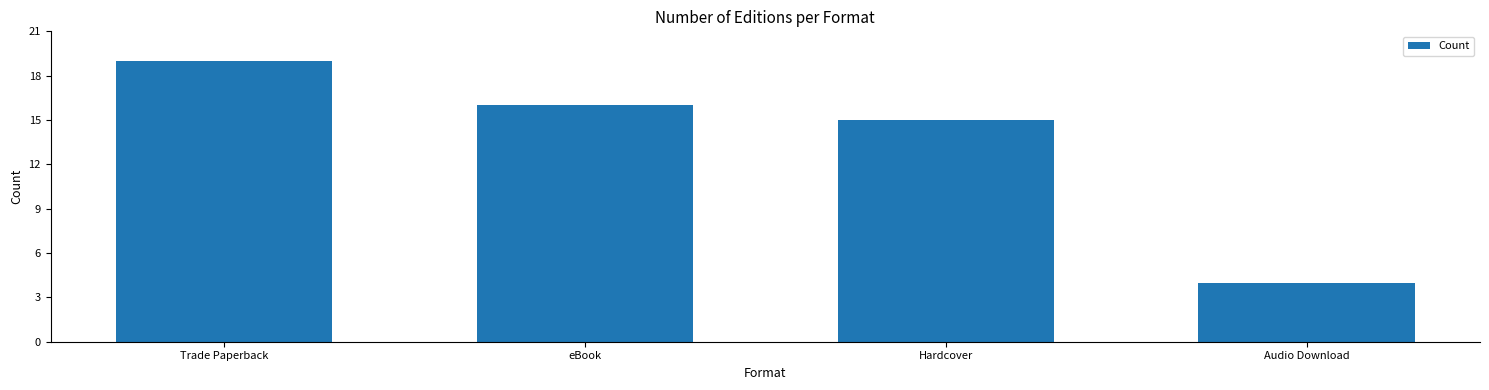

Reading left to right, transcribe all the data shown in this chart.

19	16	15	4